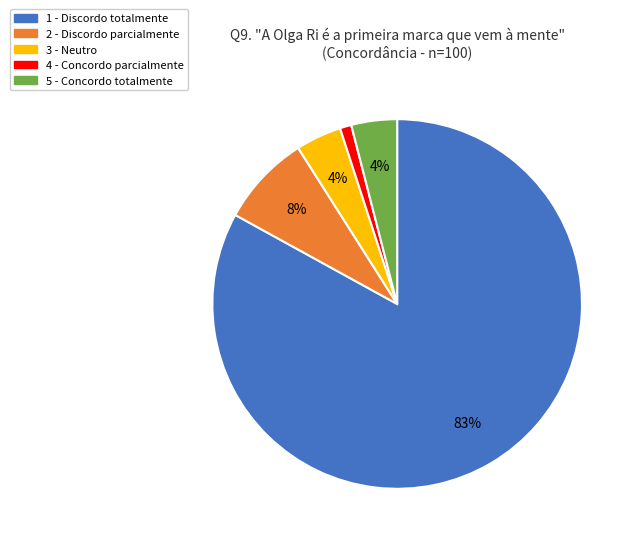

Which category has the biggest portion of the pie?

1